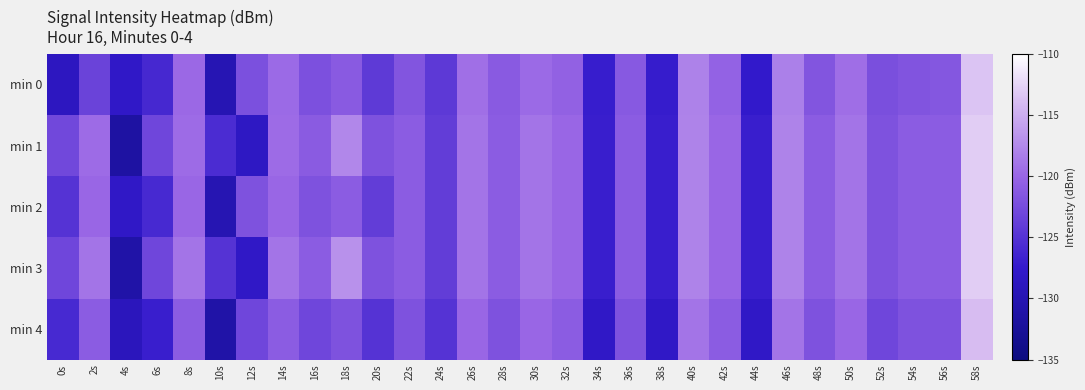

Reading right to left, extract all data points from this chart.

min 0: 58s=-113.4	56s=-121.5	54s=-121.8	52s=-122.3	50s=-119.4	48s=-121.6	46s=-118.2	44s=-127.5	42s=-120.4	40s=-118.0	38s=-127.2	36s=-121.2	34s=-127.1	32s=-120.5	30s=-119.7	28s=-121.2	26s=-119.3	24s=-124.4	22s=-121.6	20s=-124.3	18s=-121.2	16s=-122.1	14s=-119.8	12s=-122.1	10s=-129.8	8s=-119.8	6s=-126.0	4s=-127.9	2s=-123.4	0s=-128.6
min 1: 58s=-113.0	56s=-121.0	54s=-121.0	52s=-122.0	50s=-119.0	48s=-121.0	46s=-118.0	44s=-127.0	42s=-120.0	40s=-118.0	38s=-127.0	36s=-121.0	34s=-127.0	32s=-120.0	30s=-119.0	28s=-121.0	26s=-119.0	24s=-124.0	22s=-121.0	20s=-122.0	18s=-117.7	16s=-121.1	14s=-119.7	12s=-128.3	10s=-125.7	8s=-119.6	6s=-123.0	4s=-131.5	2s=-119.6	0s=-123.0
min 2: 58s=-113.0	56s=-121.0	54s=-121.0	52s=-122.0	50s=-119.0	48s=-121.0	46s=-118.0	44s=-127.0	42s=-120.0	40s=-118.0	38s=-127.0	36s=-121.0	34s=-127.0	32s=-120.0	30s=-119.0	28s=-121.0	26s=-119.0	24s=-124.0	22s=-121.0	20s=-124.0	18s=-121.0	16s=-122.0	14s=-120.0	12s=-122.0	10s=-130.0	8s=-120.0	6s=-126.0	4s=-128.0	2s=-120.0	0s=-125.0
min 3: 58s=-113.0	56s=-121.0	54s=-121.0	52s=-122.0	50s=-119.0	48s=-121.0	46s=-118.0	44s=-127.0	42s=-120.0	40s=-118.0	38s=-127.0	36s=-121.0	34s=-127.0	32s=-120.0	30s=-119.0	28s=-121.0	26s=-119.0	24s=-124.0	22s=-121.0	20s=-122.0	18s=-117.0	16s=-121.0	14s=-119.0	12s=-128.0	10s=-125.0	8s=-119.0	6s=-123.0	4s=-131.0	2s=-119.0	0s=-123.0
min 4: 58s=-114.0	56s=-122.0	54s=-122.0	52s=-123.0	50s=-120.0	48s=-122.0	46s=-119.0	44s=-128.0	42s=-121.0	40s=-119.0	38s=-128.0	36s=-122.0	34s=-128.0	32s=-121.0	30s=-120.0	28s=-122.0	26s=-120.0	24s=-125.0	22s=-122.0	20s=-125.0	18s=-122.0	16s=-123.0	14s=-121.0	12s=-123.0	10s=-131.0	8s=-121.0	6s=-127.0	4s=-129.0	2s=-121.0	0s=-126.0